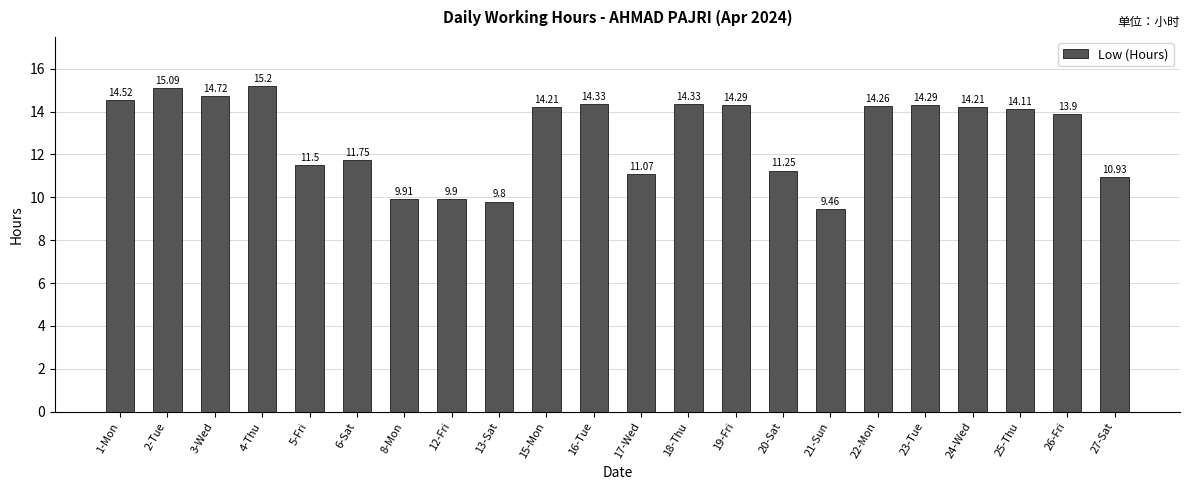

Between 26-Fri and 24-Wed, which is larger?

24-Wed